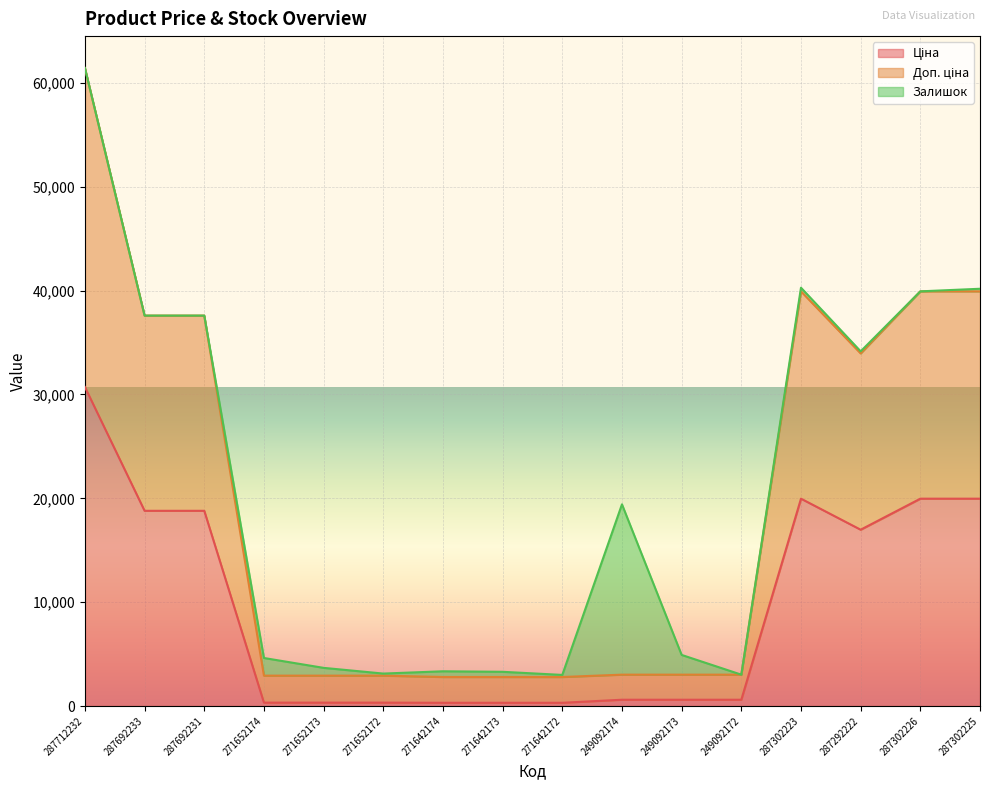

Where does the Ціна series first go above 603?

287712232